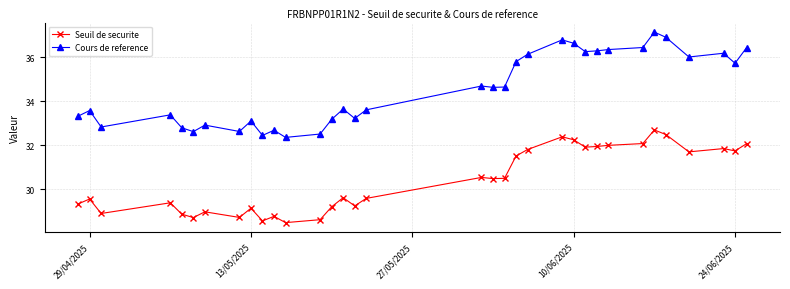

What is the greatest value displayed?

37.2